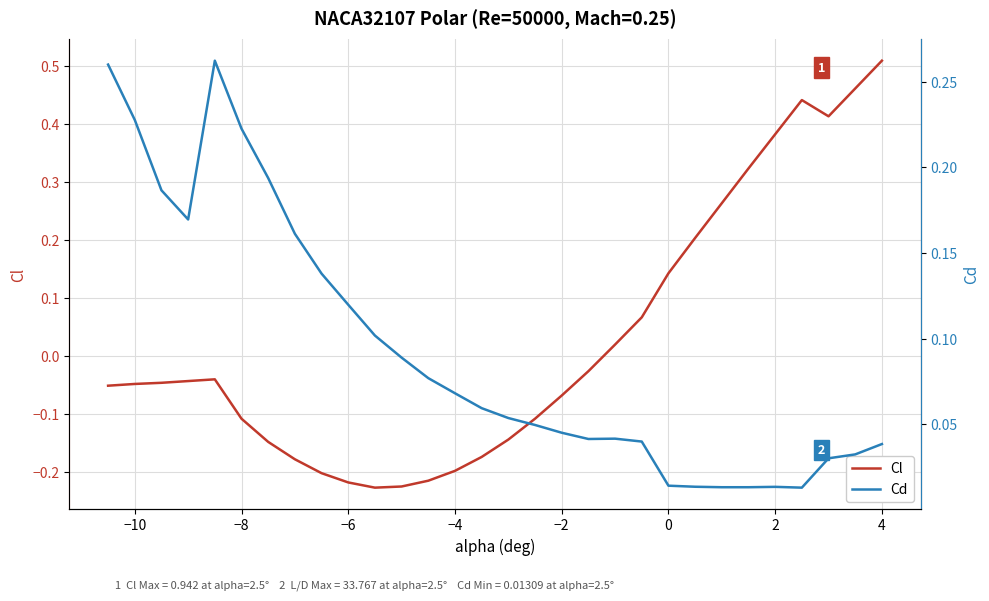

The value of Cl at −10 is -0.0. True or false?

True